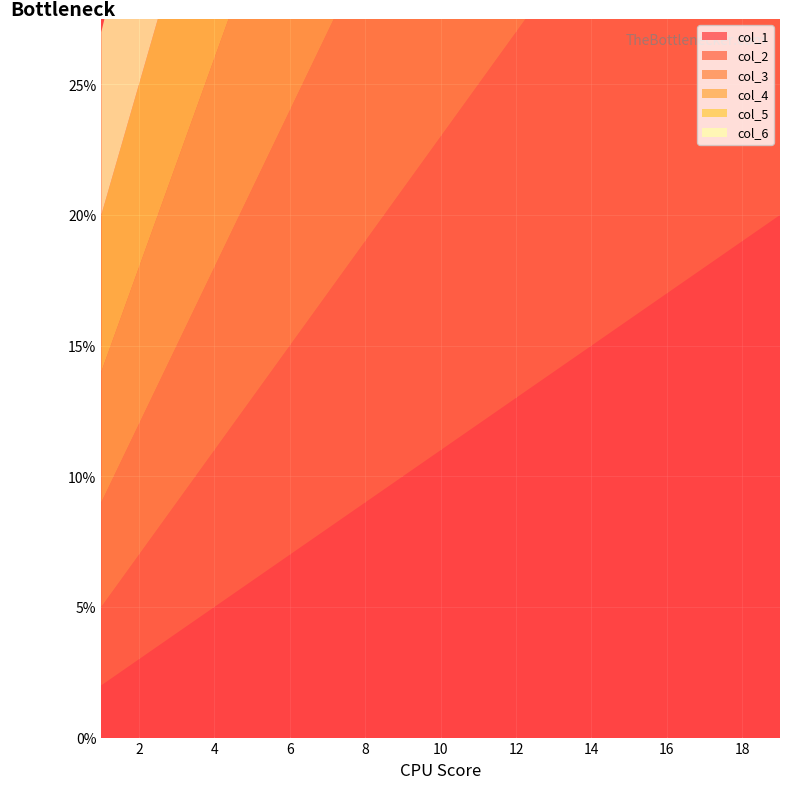

Reading left to right, what are all the values shown in this chart?

col_1: 1=2	2=3	3=4	4=5	5=6	6=7	7=8	8=9	9=10	10=11	11=12	12=13	13=14	14=15	15=16	16=17	17=18	18=19	19=20
col_2: 1=3	2=4	3=5	4=6	5=7	6=8	7=9	8=10	9=11	10=12	11=13	12=14	13=15	14=16	15=17	16=18	17=19	18=20	19=21
col_3: 1=4	2=5	3=6	4=7	5=8	6=9	7=10	8=11	9=12	10=13	11=14	12=15	13=16	14=17	15=18	16=19	17=20	18=21	19=22
col_4: 1=5	2=6	3=7	4=8	5=9	6=10	7=11	8=12	9=13	10=14	11=15	12=16	13=17	14=18	15=19	16=20	17=21	18=22	19=23
col_5: 1=6	2=7	3=8	4=9	5=10	6=11	7=12	8=13	9=14	10=15	11=16	12=17	13=18	14=19	15=20	16=21	17=22	18=23	19=24
col_6: 1=7	2=8	3=9	4=10	5=11	6=12	7=13	8=14	9=15	10=16	11=17	12=18	13=19	14=20	15=21	16=22	17=23	18=24	19=25